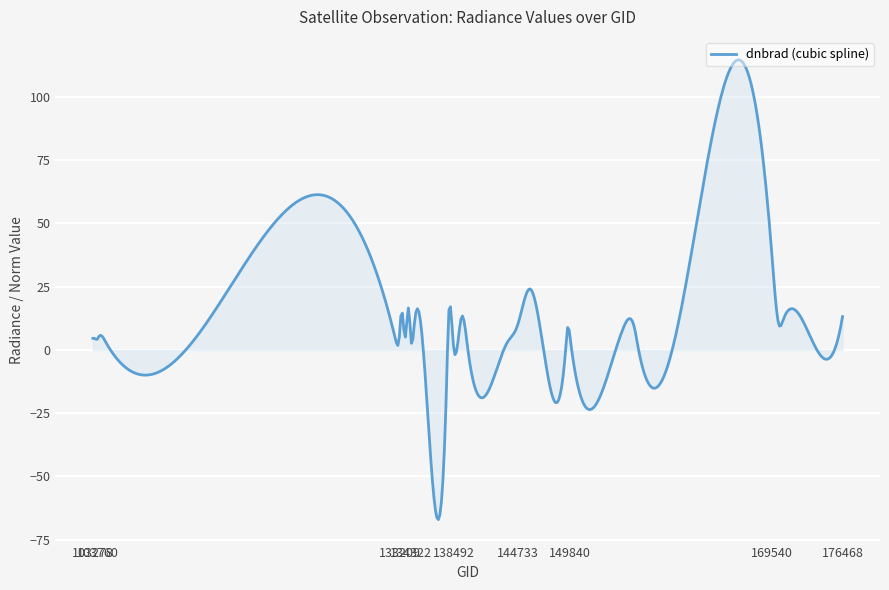

What is the maximum value shown in the chart?

114.6